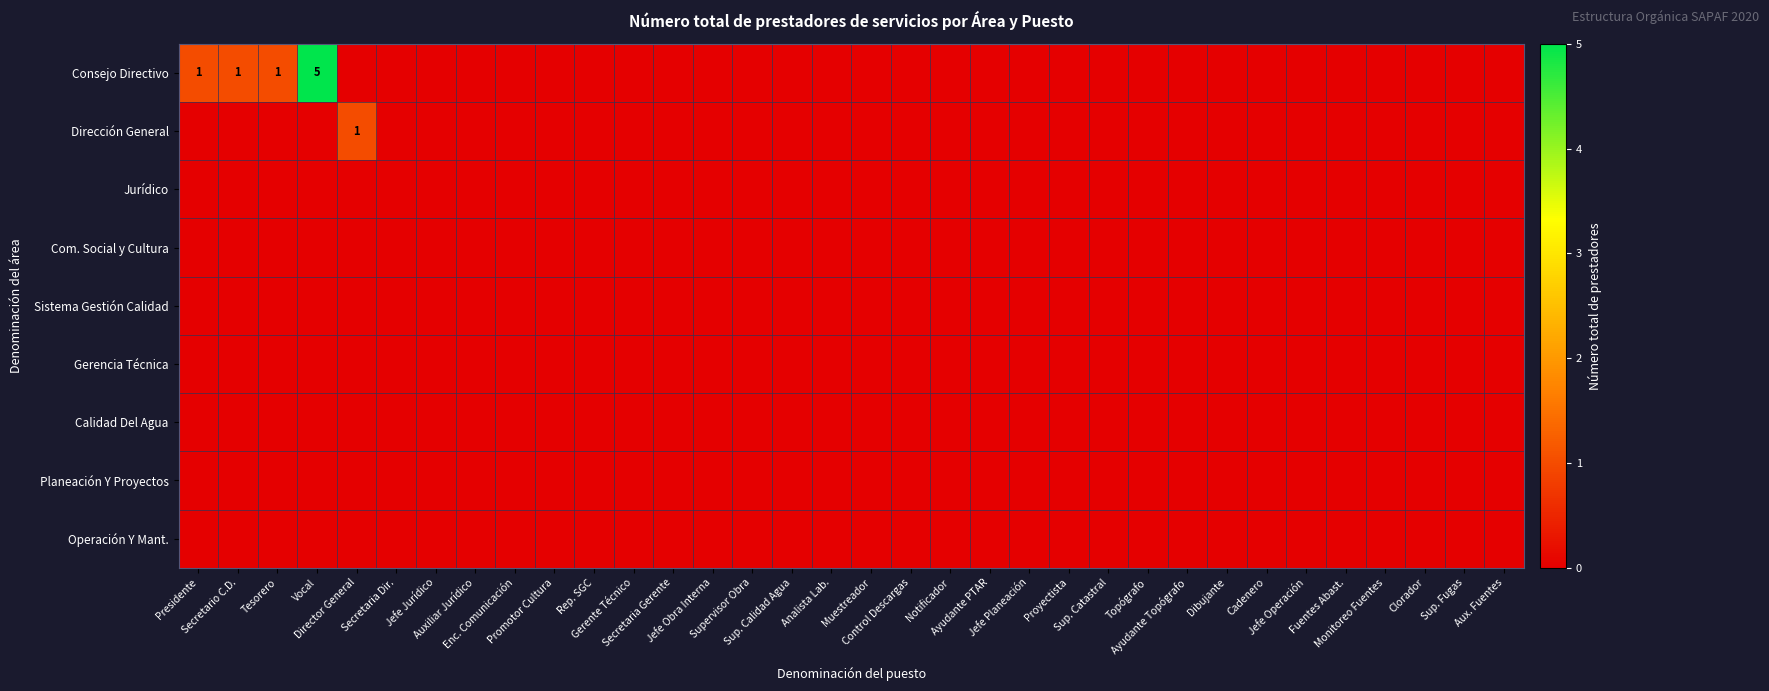

Between Sup. Calidad Agua and Notificador, which series saw the biggest shift?

Consejo Directivo